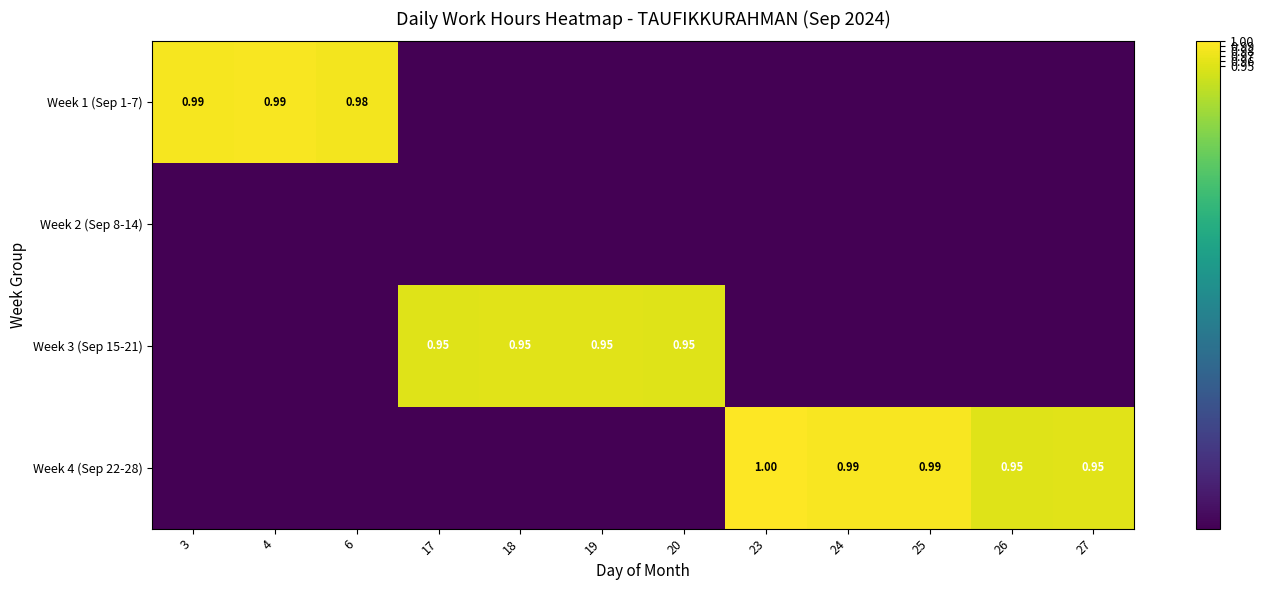

What is the difference between the maximum and minimum values in the Week 4 (Sep 22-28) series?

1.0